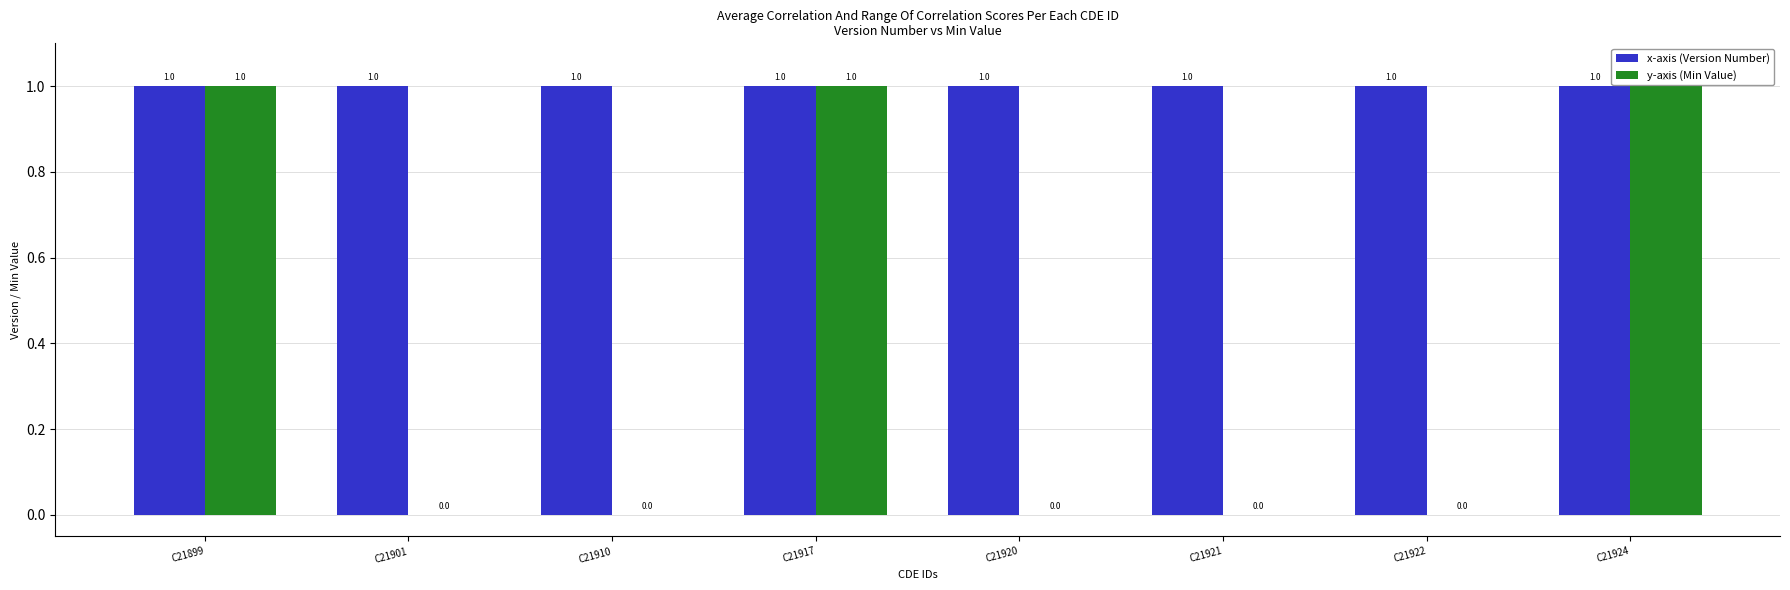

Are the bars grouped side by side (vs. stacked)?

Yes